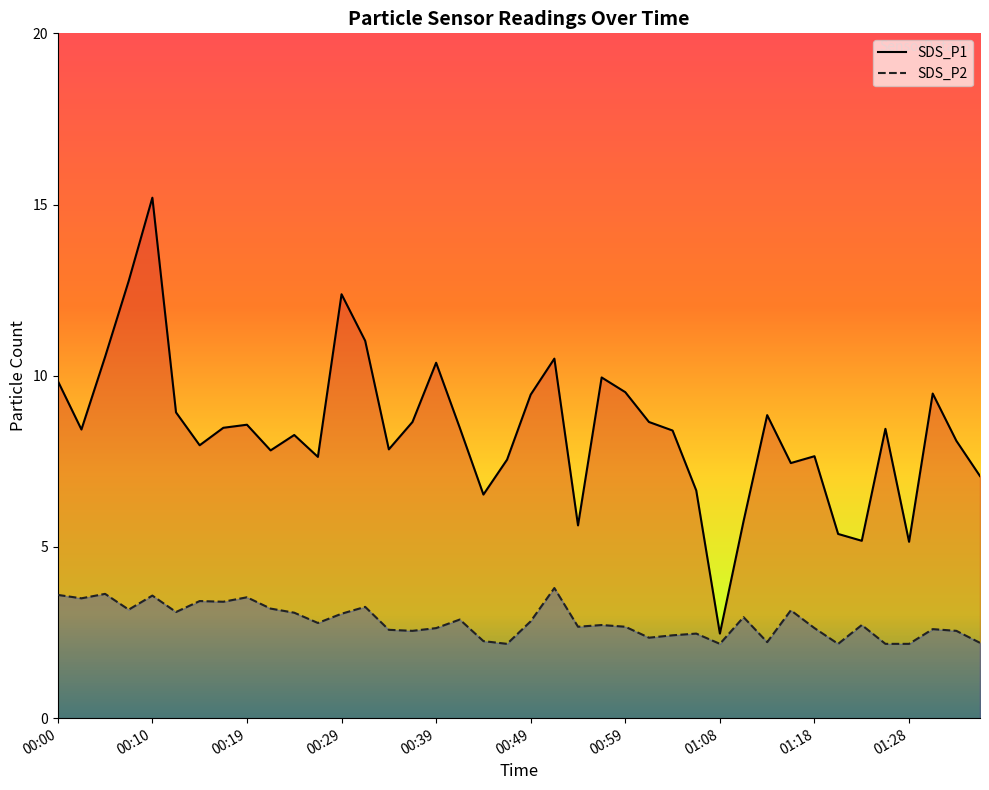

What is the difference between the highest and lowest values at 00:19?

5.0